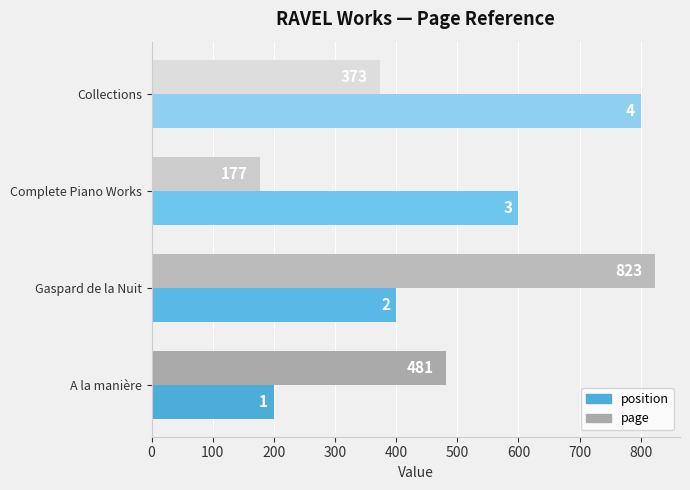

At which label does page reach its minimum?

Complete Piano Works